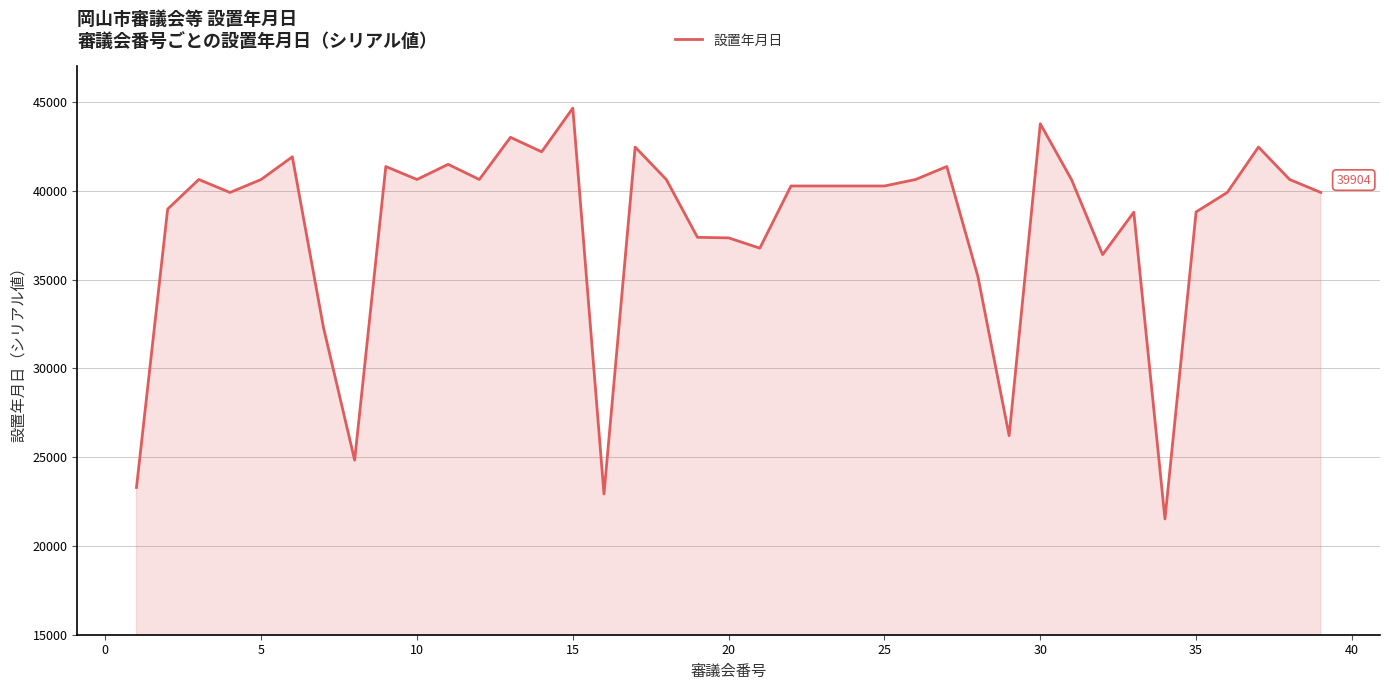

What is the greatest value displayed?

44652